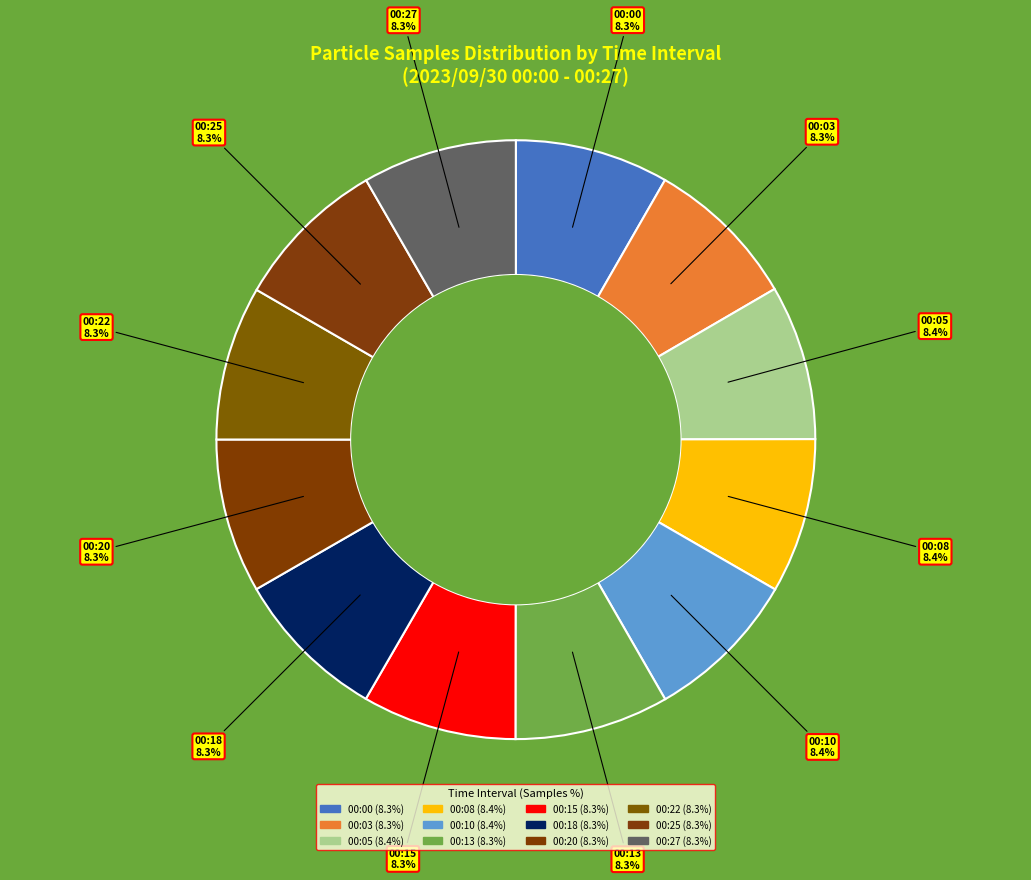

To the nearest percent, what portion does 00:15 represent?

8%